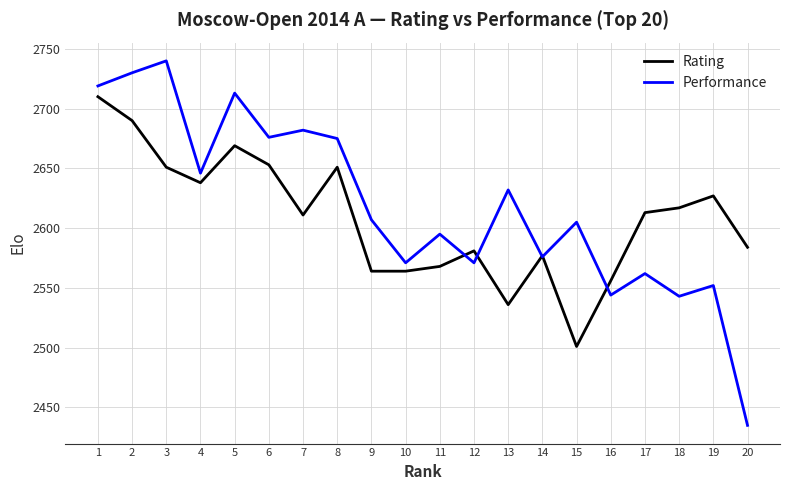

Is the value of Rating at 9 greater than the value of Performance at 3?

No